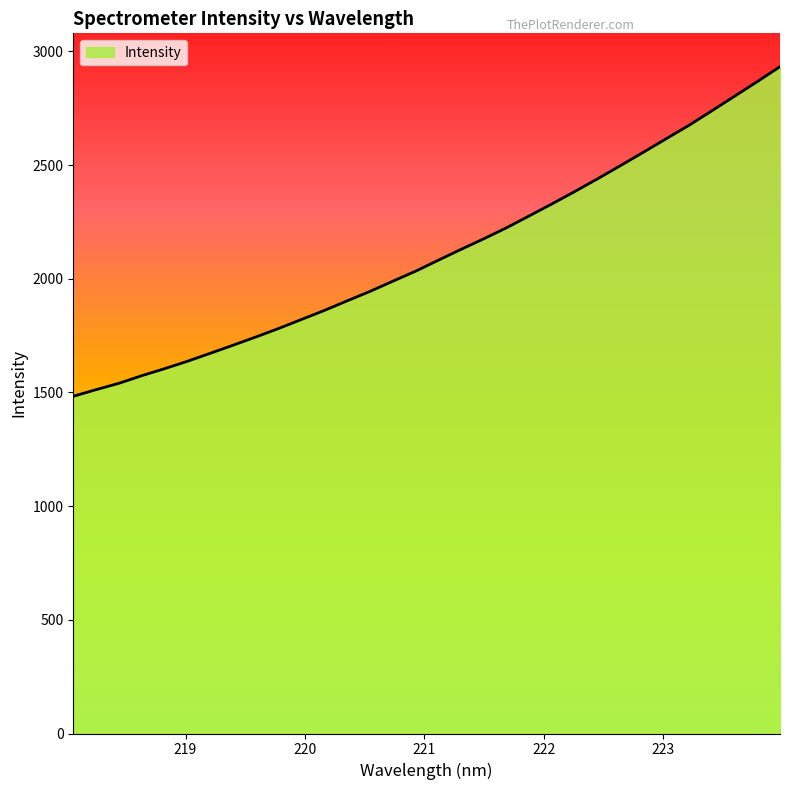

What is the difference between the maximum and minimum values?

1449.7